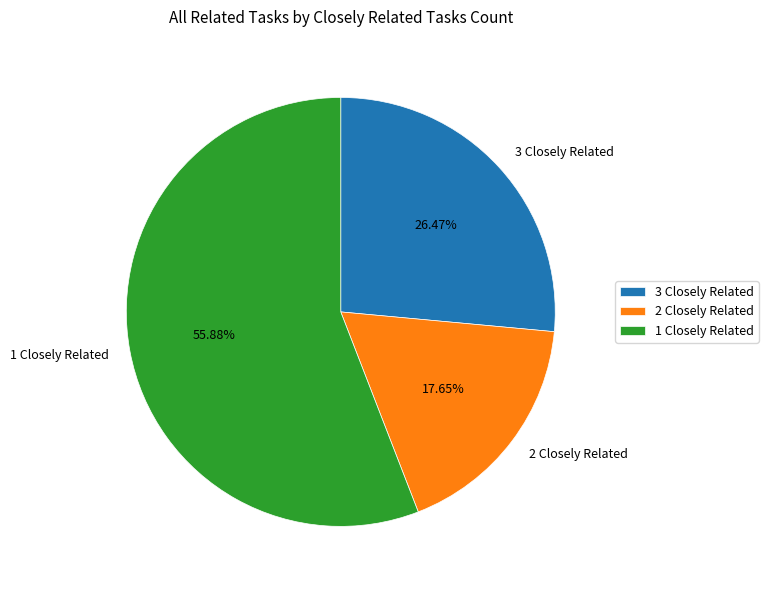

What is the ratio of the value at 1 Closely Related to the value at 3 Closely Related?

2.1